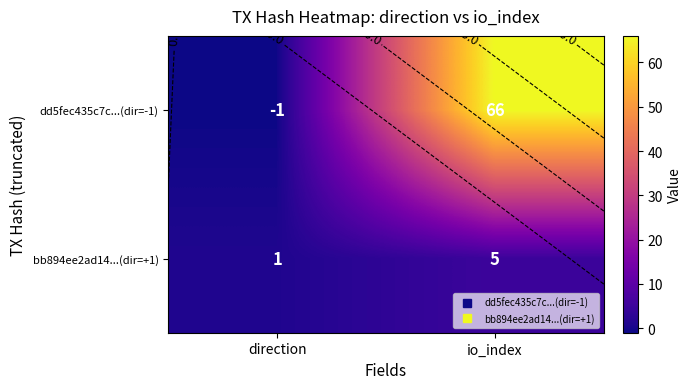

At which category is the sum across all series the highest?

io_index